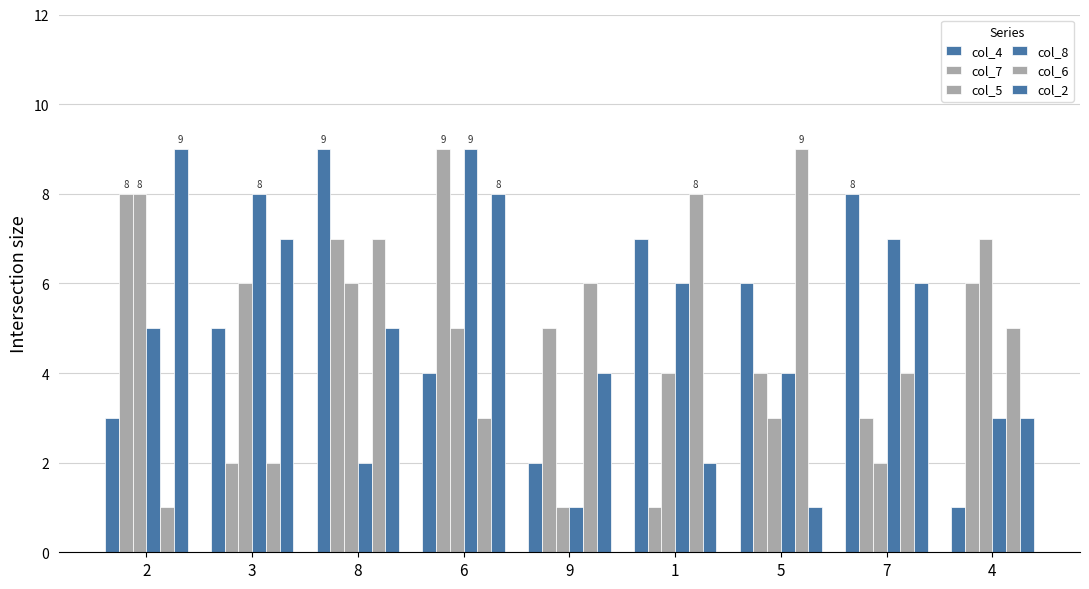

Does the chart contain stacked bars?

No